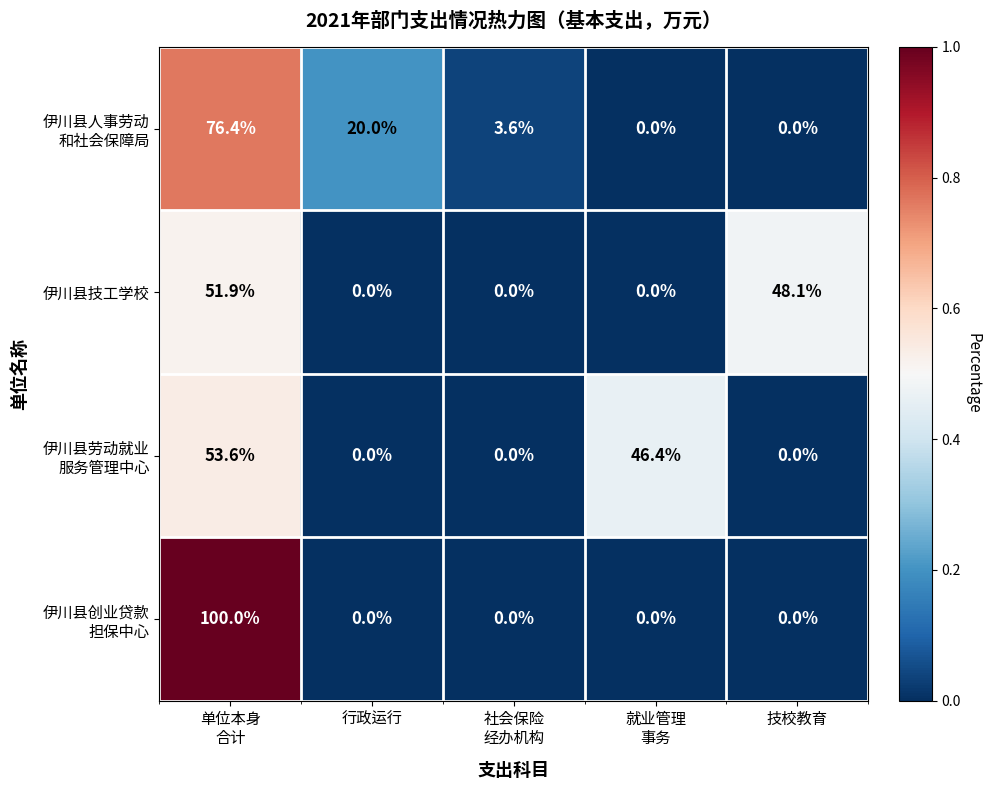

The 伊川县技工学校 series shows -32.9 at 行政运行. True or false?

False